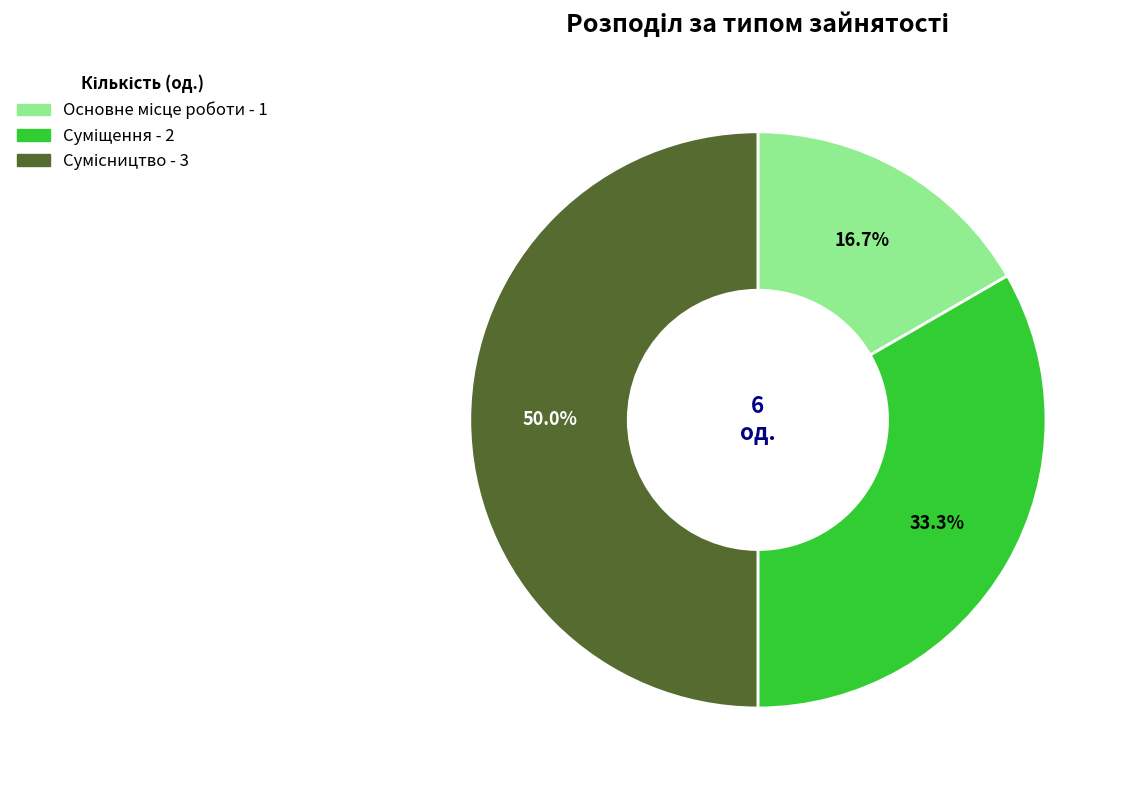

Which category has the smallest portion of the pie?

Основне місце роботи